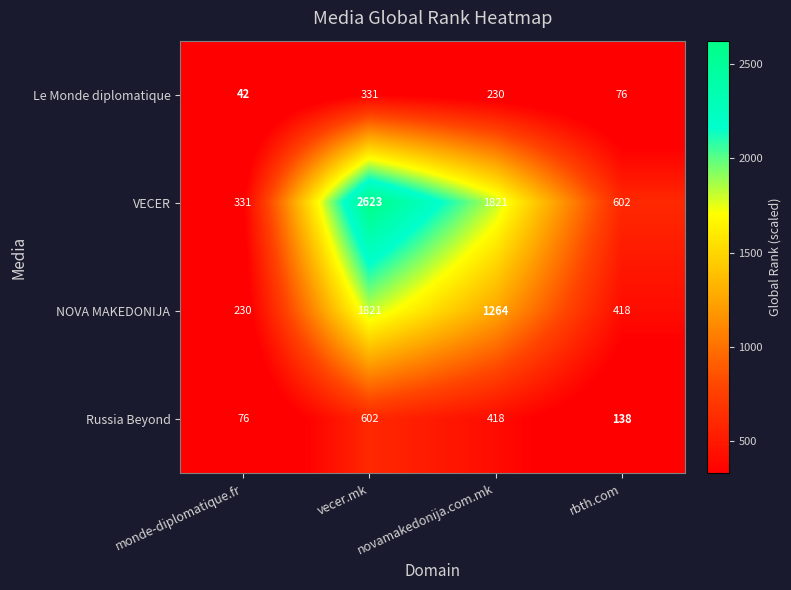

Which label corresponds to the smallest value in the chart?

monde-diplomatique.fr